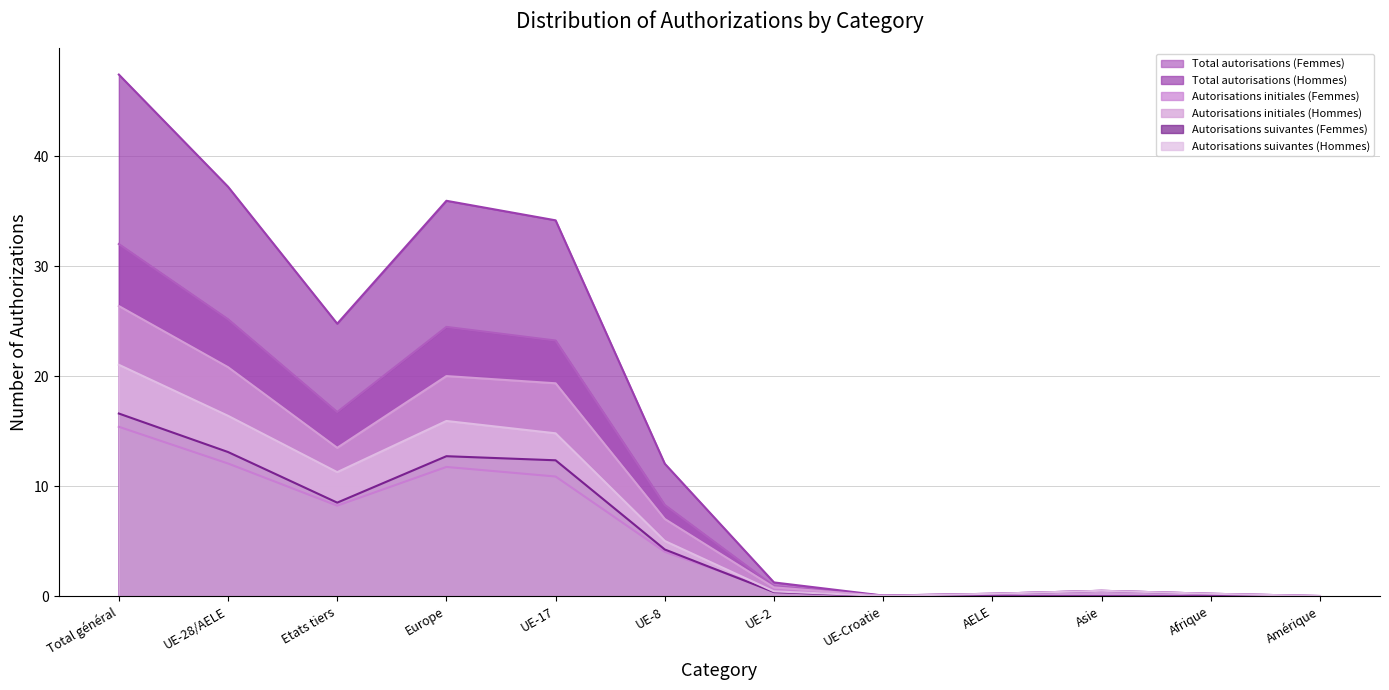

How many series are shown in this chart?

6